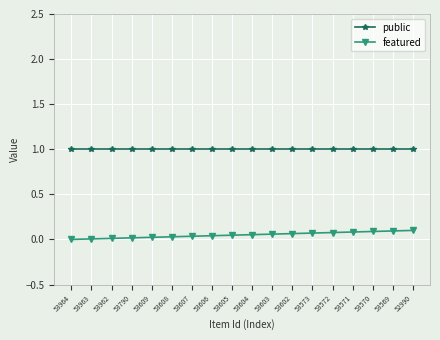

How many series are shown in this chart?

2